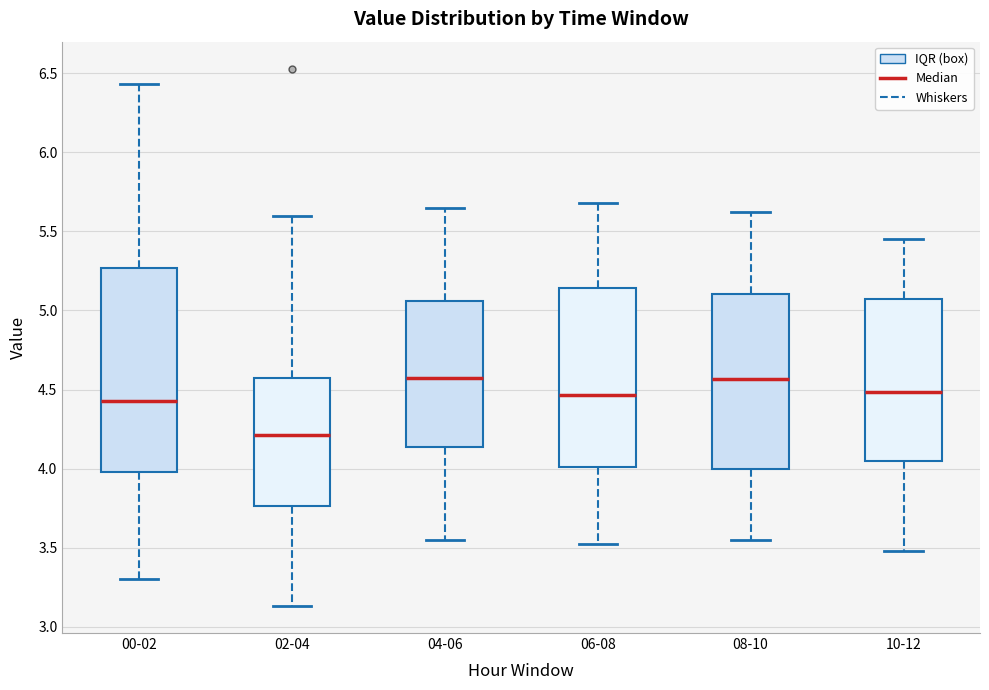

Which box's median line is the lowest?

02-04